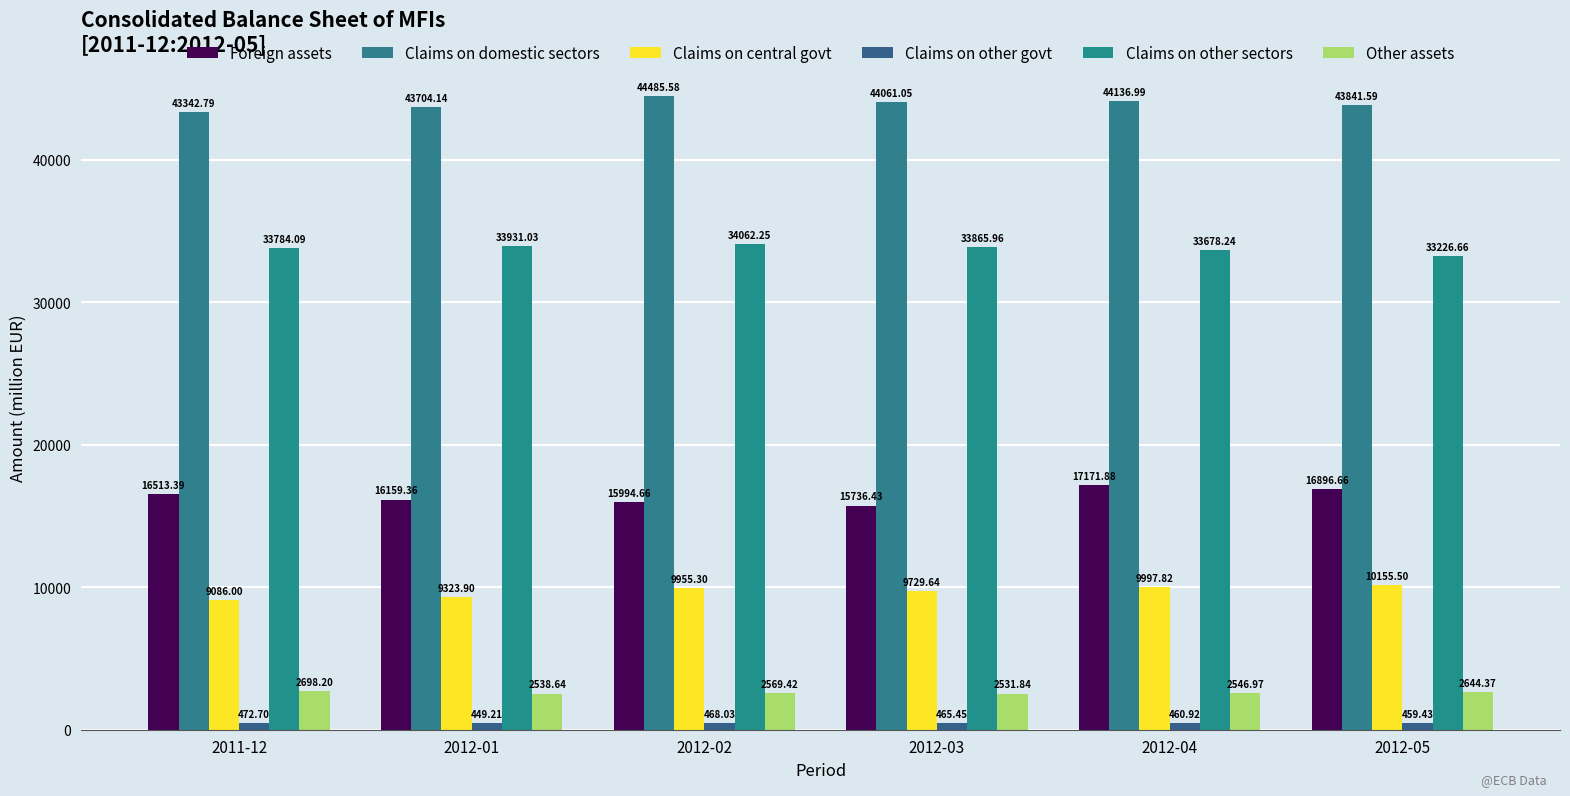

How many values in the Claims on other sectors series are below 33865?

3